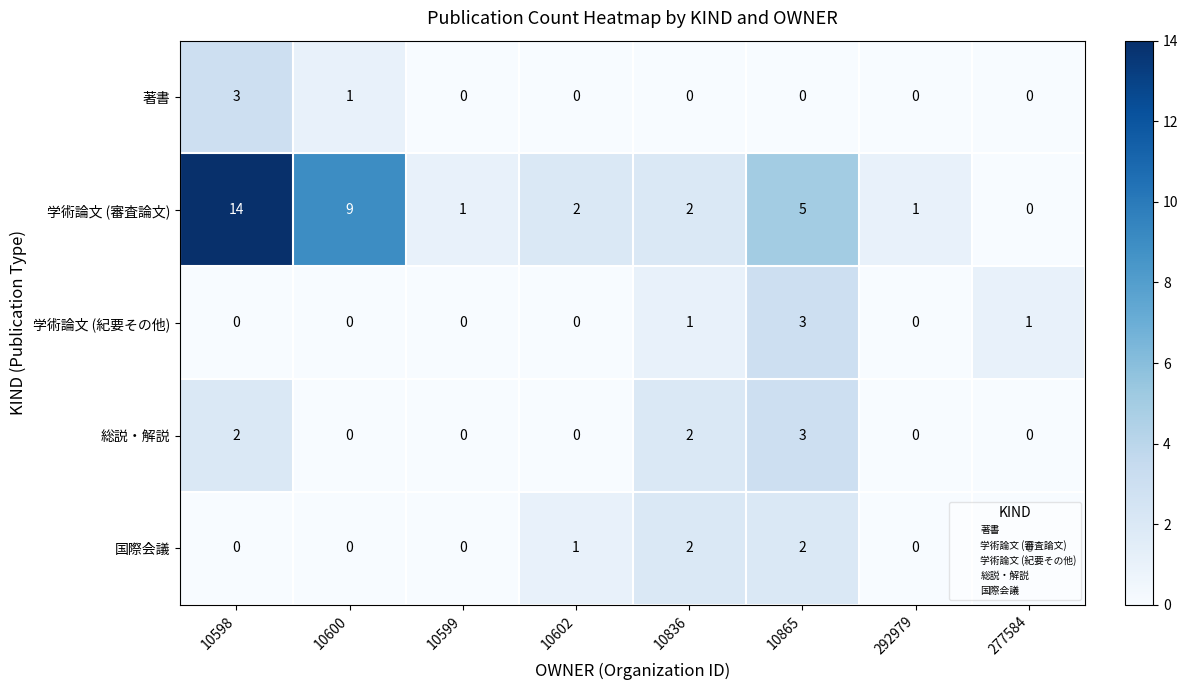

What is the difference between the maximum and minimum values in the 学術論文 (審査論文) series?

14